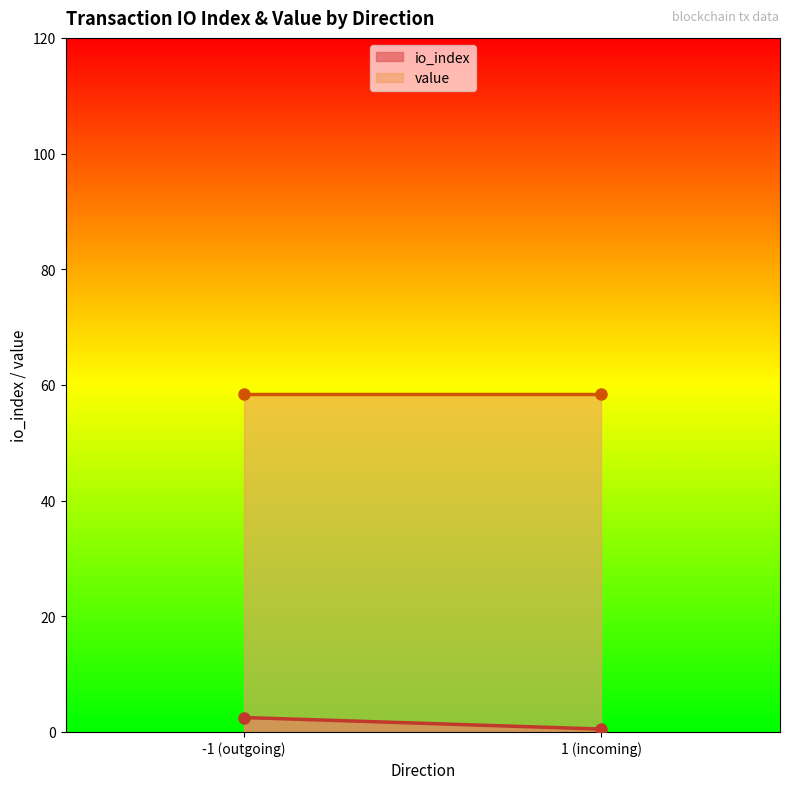

Reading right to left, list all the values displayed in this chart.

io_index: 1 (incoming)=0.5	-1 (outgoing)=2.5
value: 1 (incoming)=58.4	-1 (outgoing)=58.4